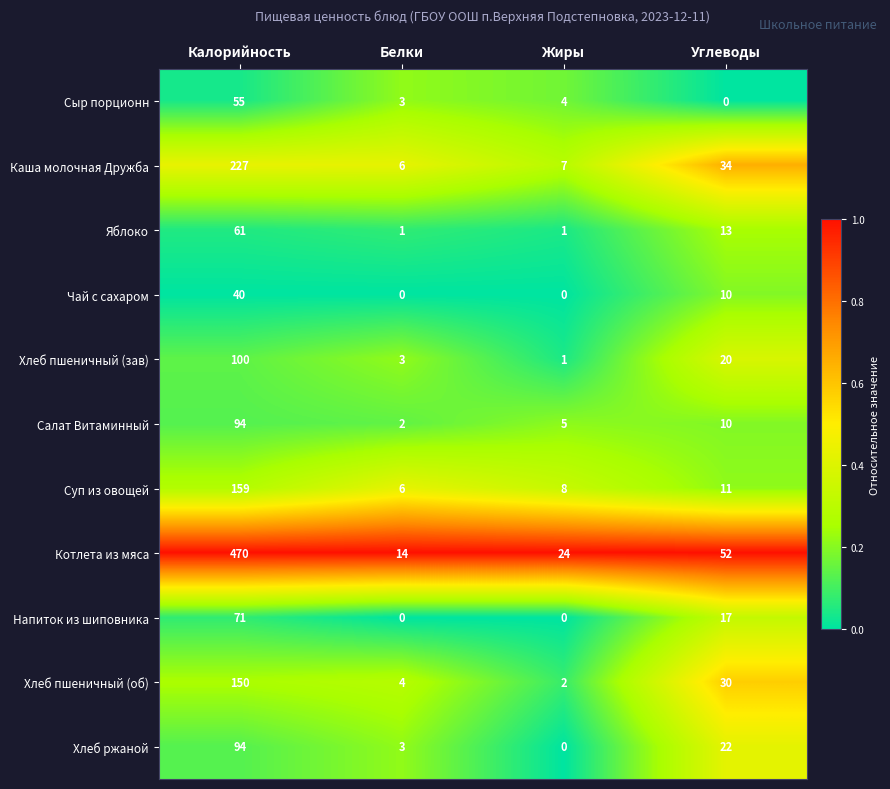

What value does the Салат Витаминный series have at Калорийность, to the nearest 10?

90